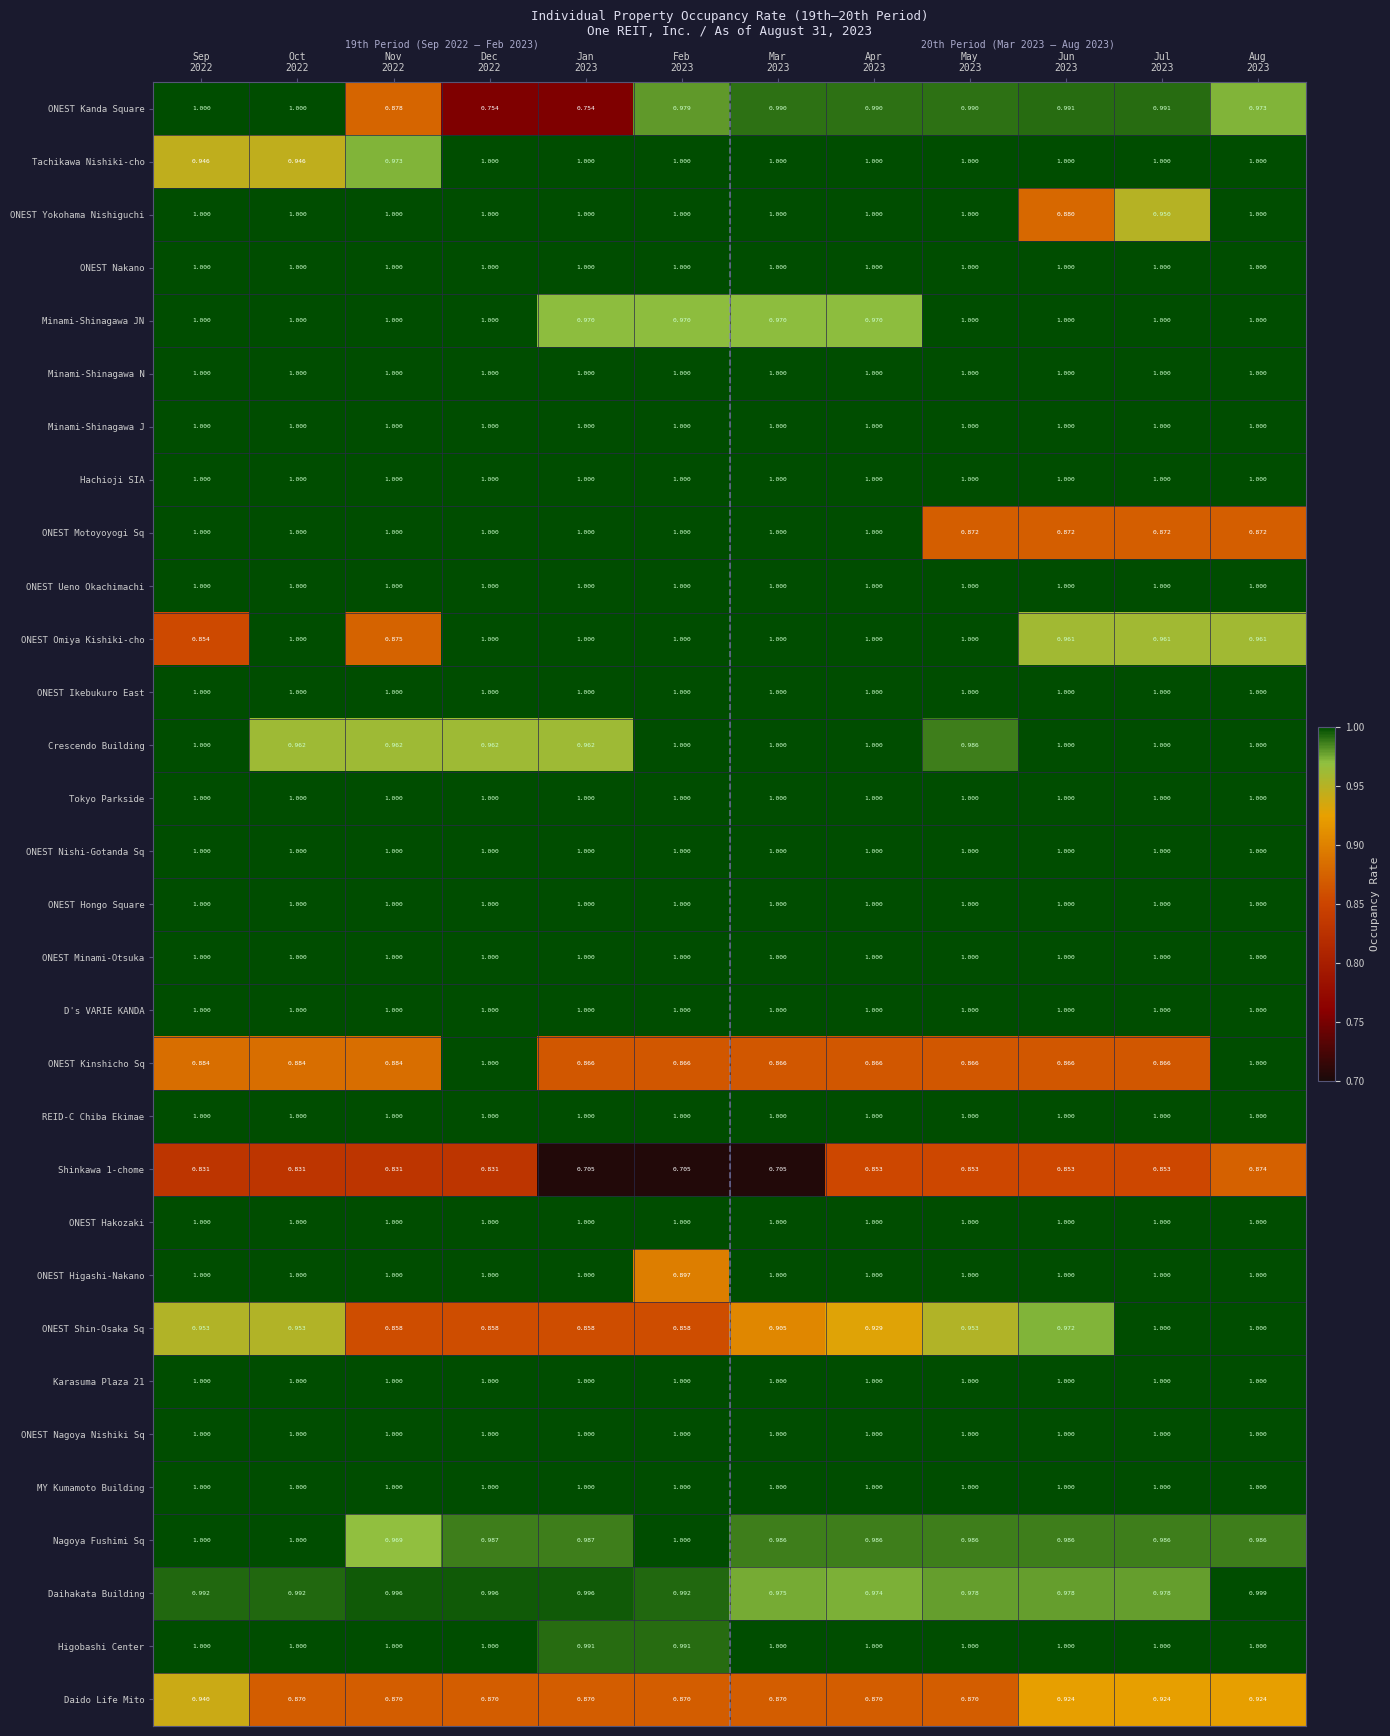

Which series has the largest range (max minus min)?

ONEST Kanda Square